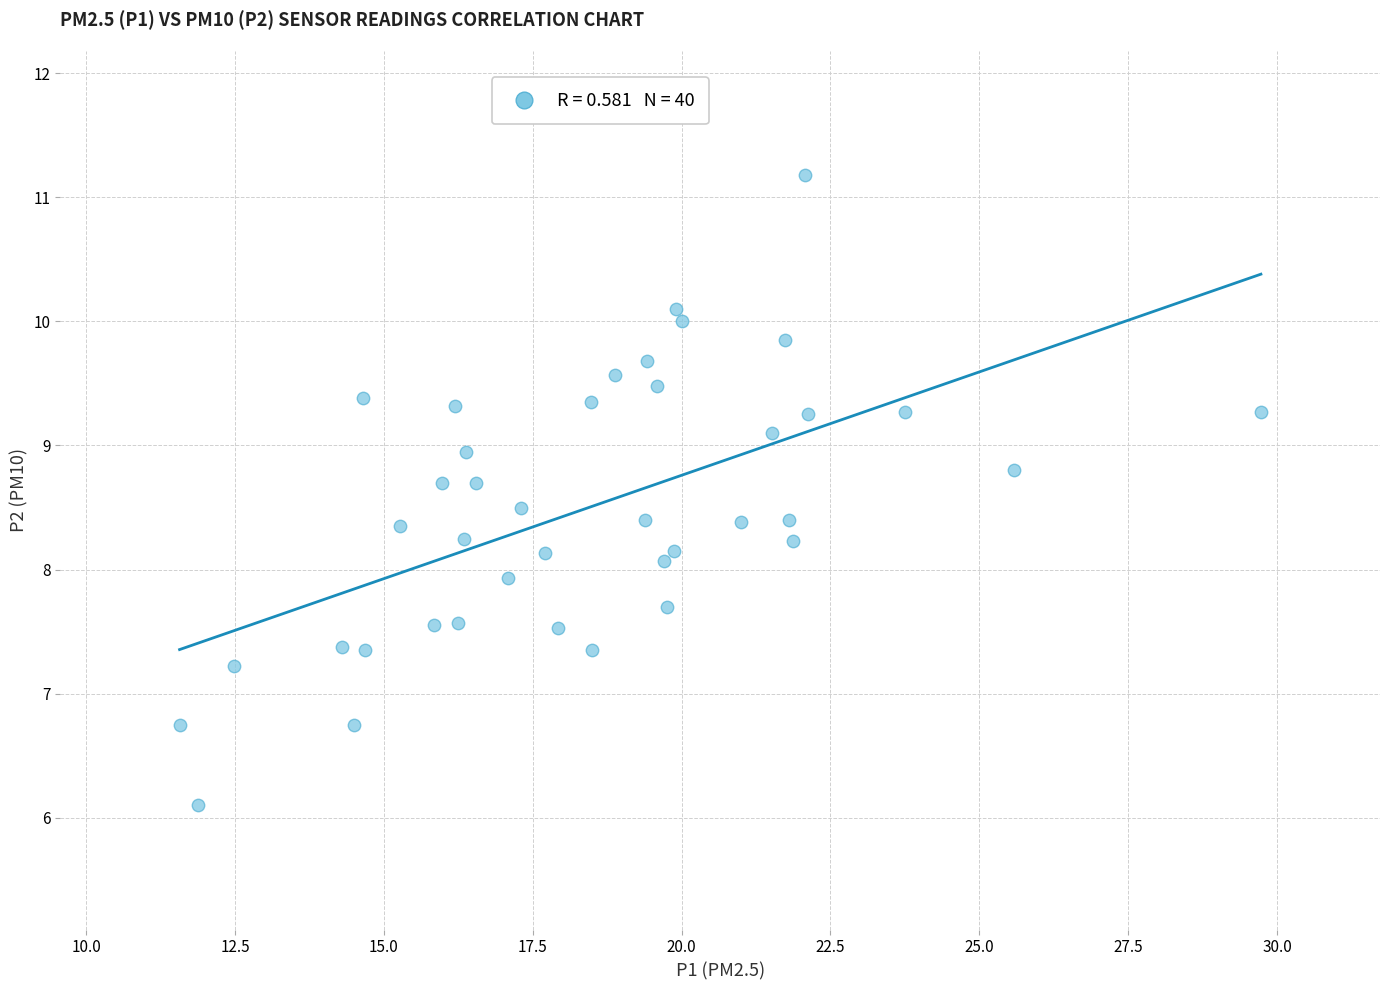

What is the range of X values (max minus min)?

18.2